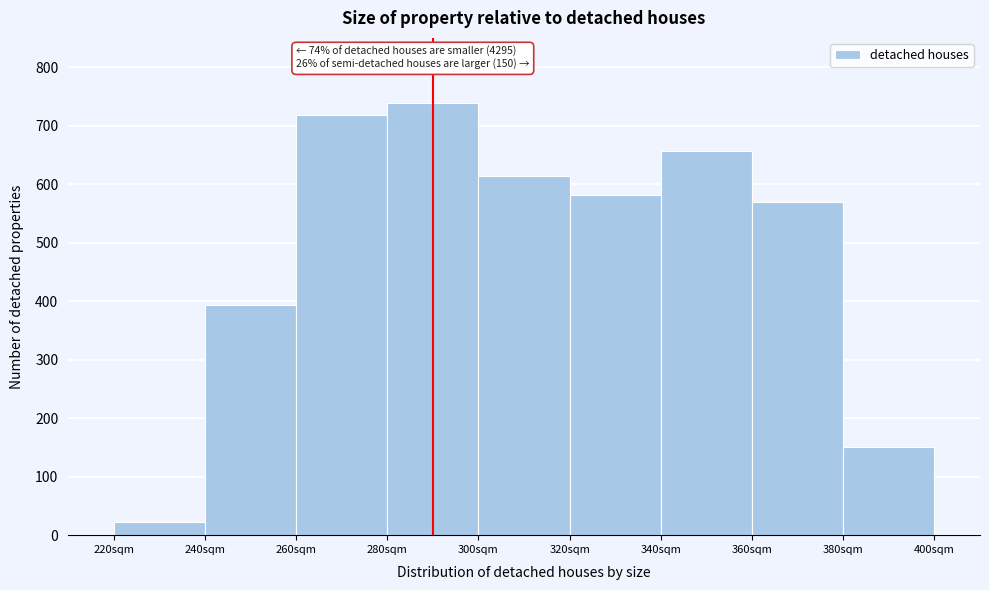

Over which range of the x-axis is the bar tallest?

280 to 300